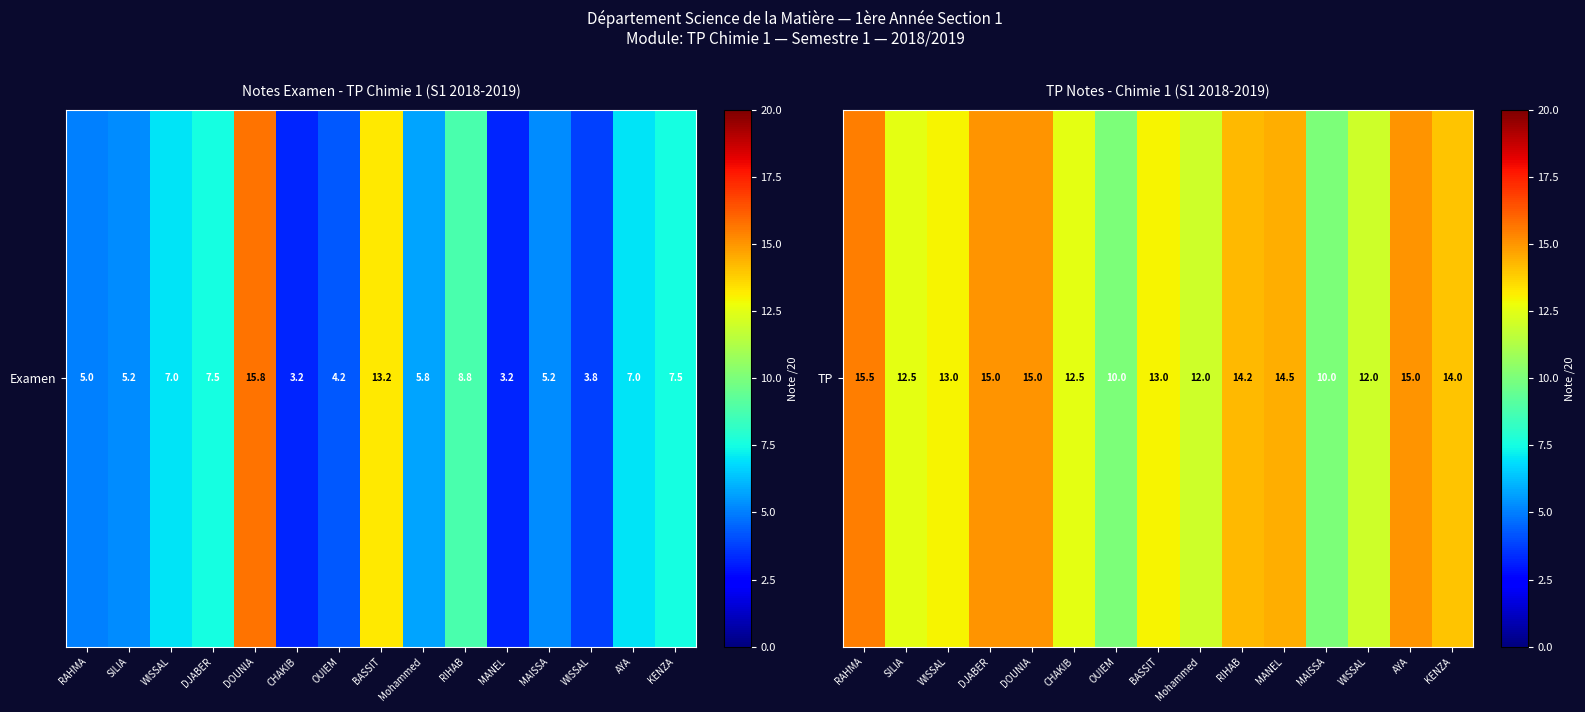

What is the sum of all values?

198.2